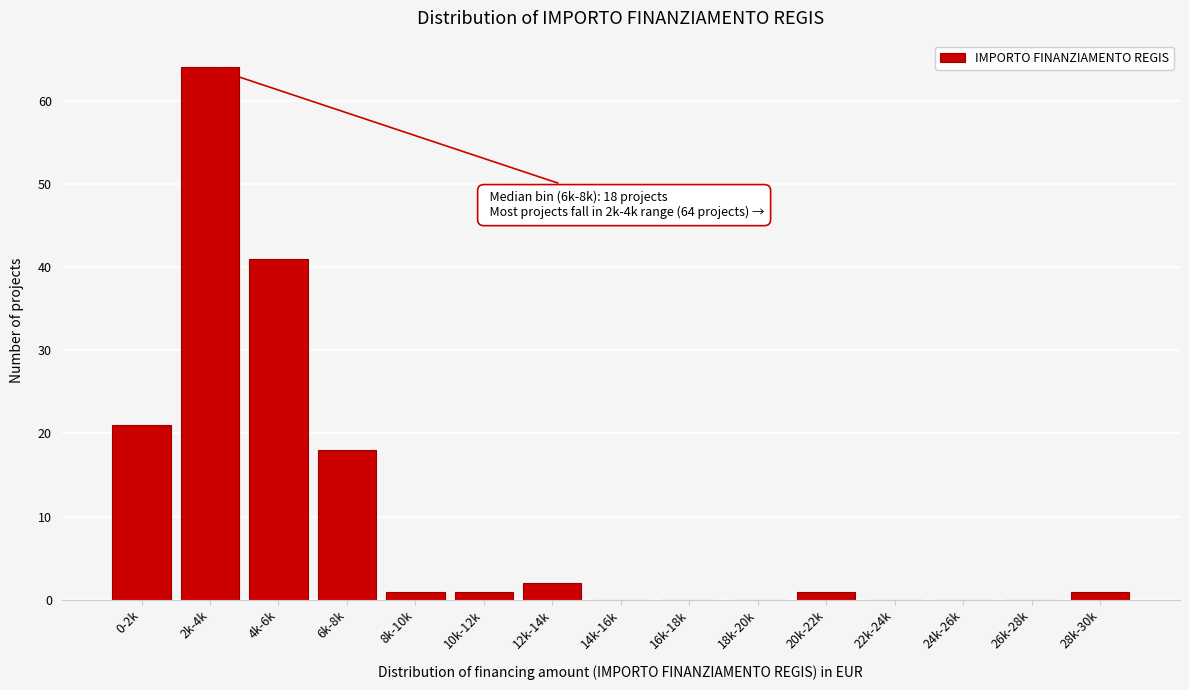

Reading left to right, transcribe all the data shown in this chart.

0-2k=21	2k-4k=64	4k-6k=41	6k-8k=18	8k-10k=1	10k-12k=1	12k-14k=2	14k-16k=0	16k-18k=0	18k-20k=0	20k-22k=1	22k-24k=0	24k-26k=0	26k-28k=0	28k-30k=1